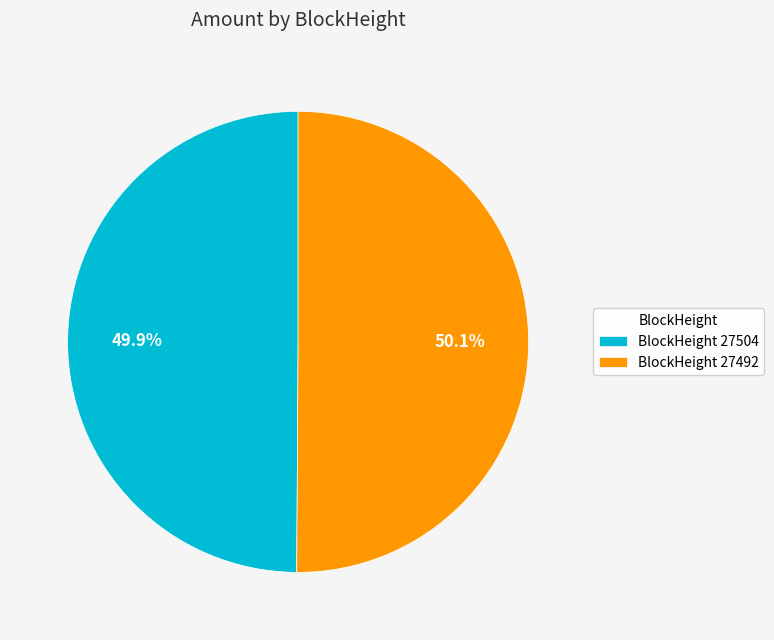

How many segments does this pie chart have?

2